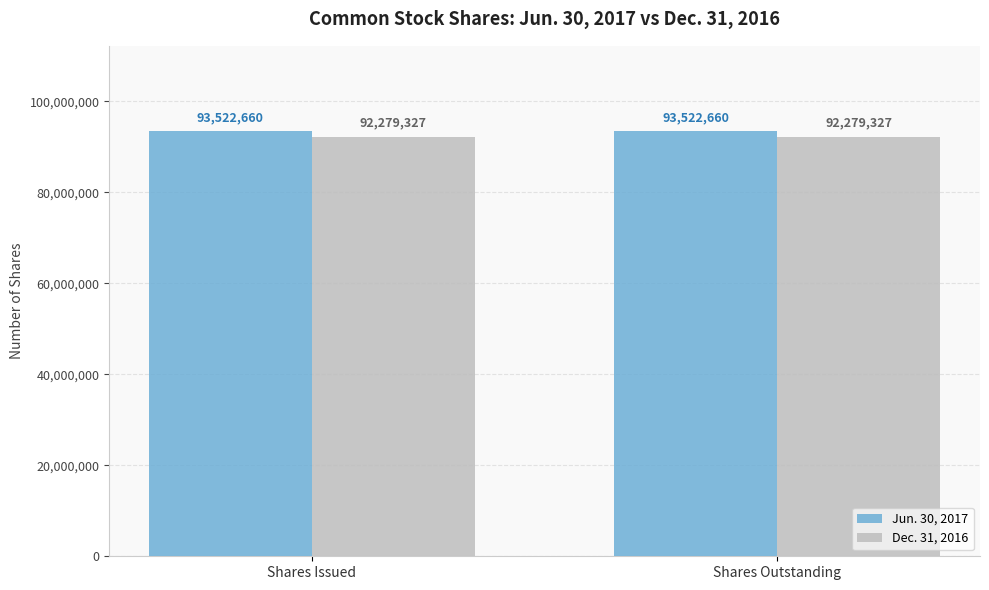

What is the highest value of the Jun. 30, 2017 series?

93522660